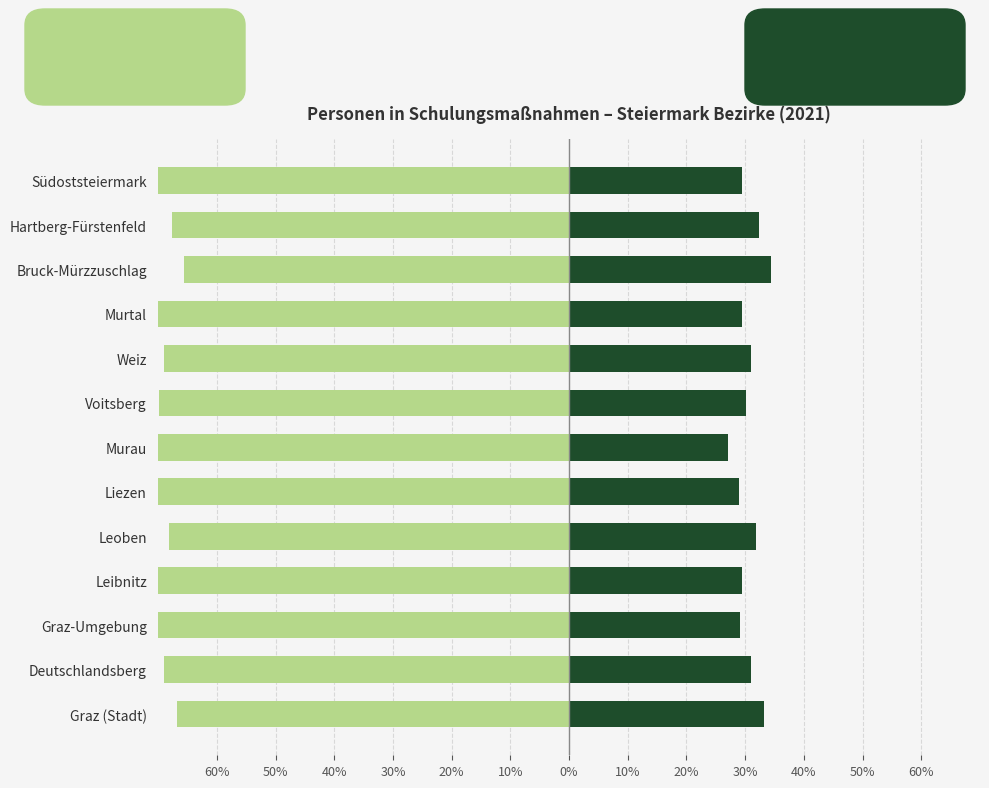

Does the chart contain stacked bars?

No